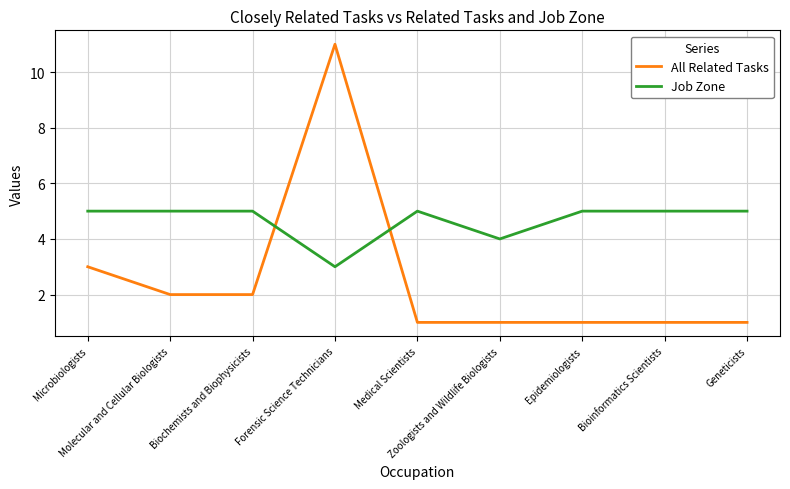

True or false: Job Zone has a value of 7 at Bioinformatics Scientists.

False